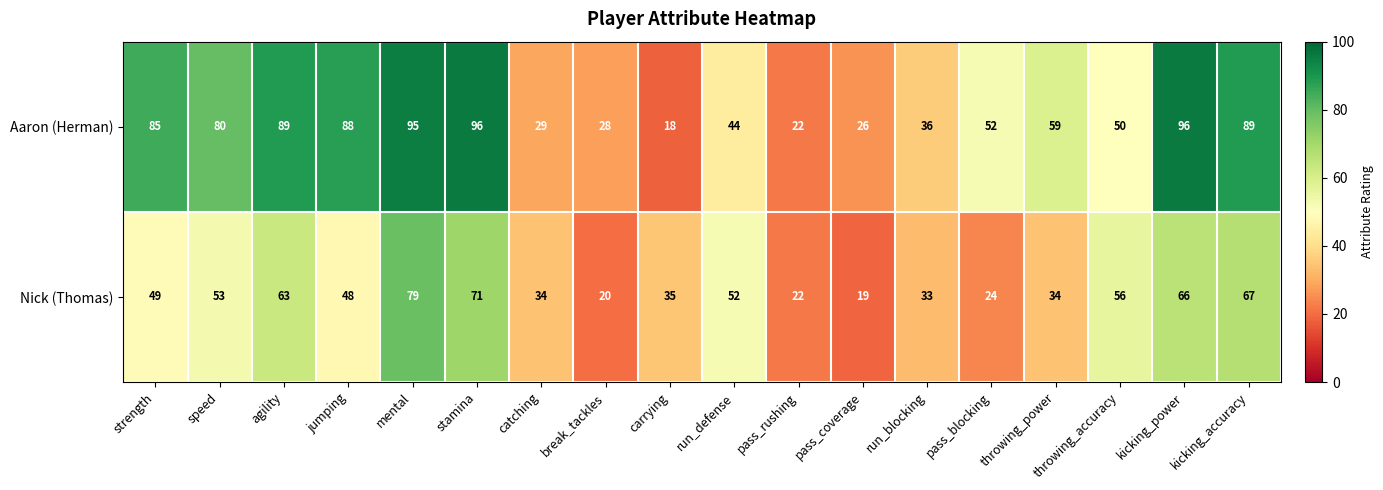

Read the Aaron (Herman) value at pass_coverage, to the nearest 10.

30